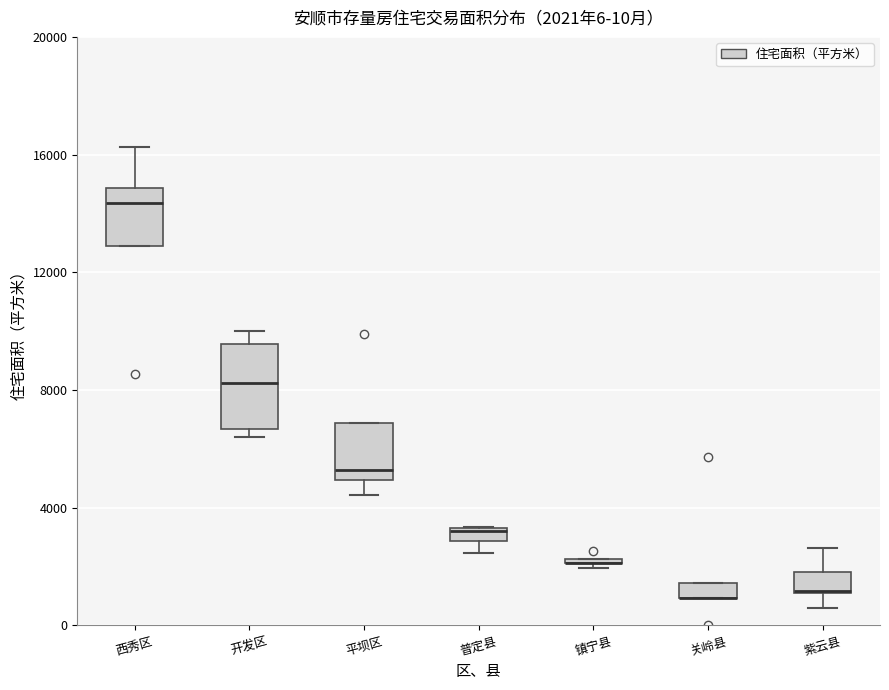

Comparing the boxes themselves (not the whiskers), which one is the tallest?

开发区